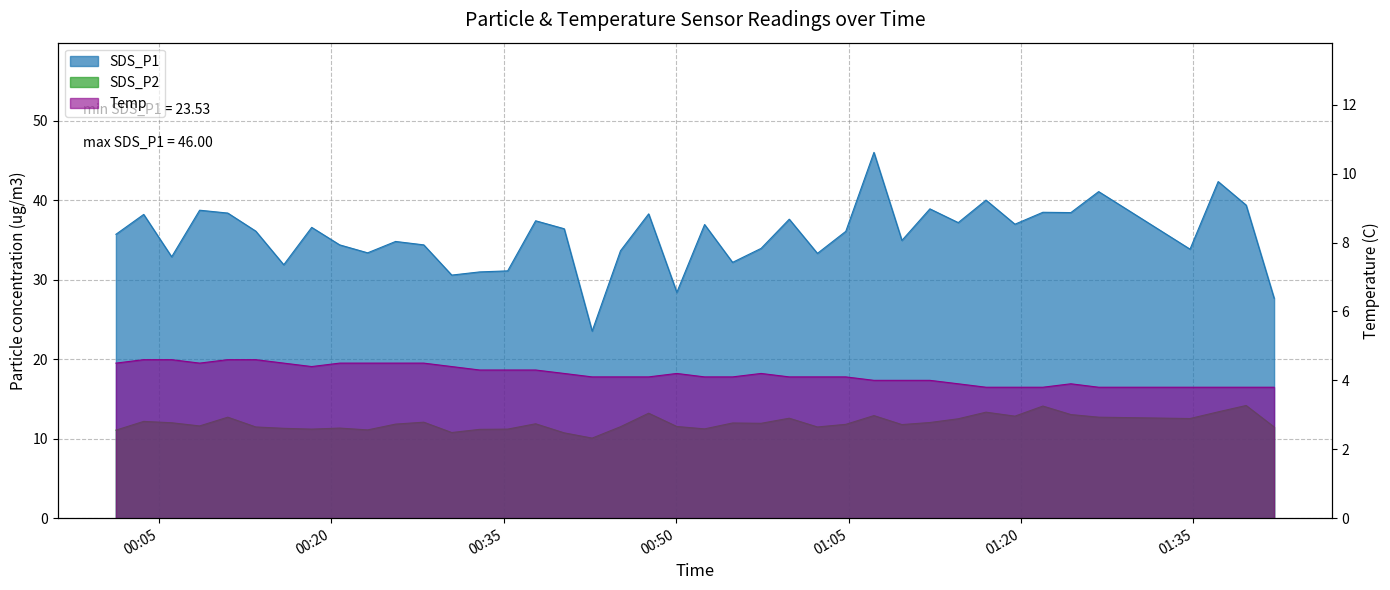

True or false: SDS_P2 has more than 0 points higher than both neighbors.

True